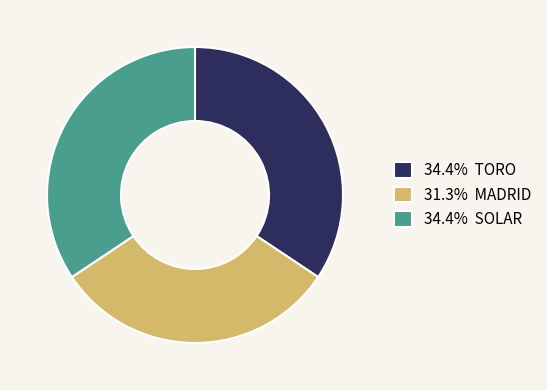

Does any single category account for the majority?

No